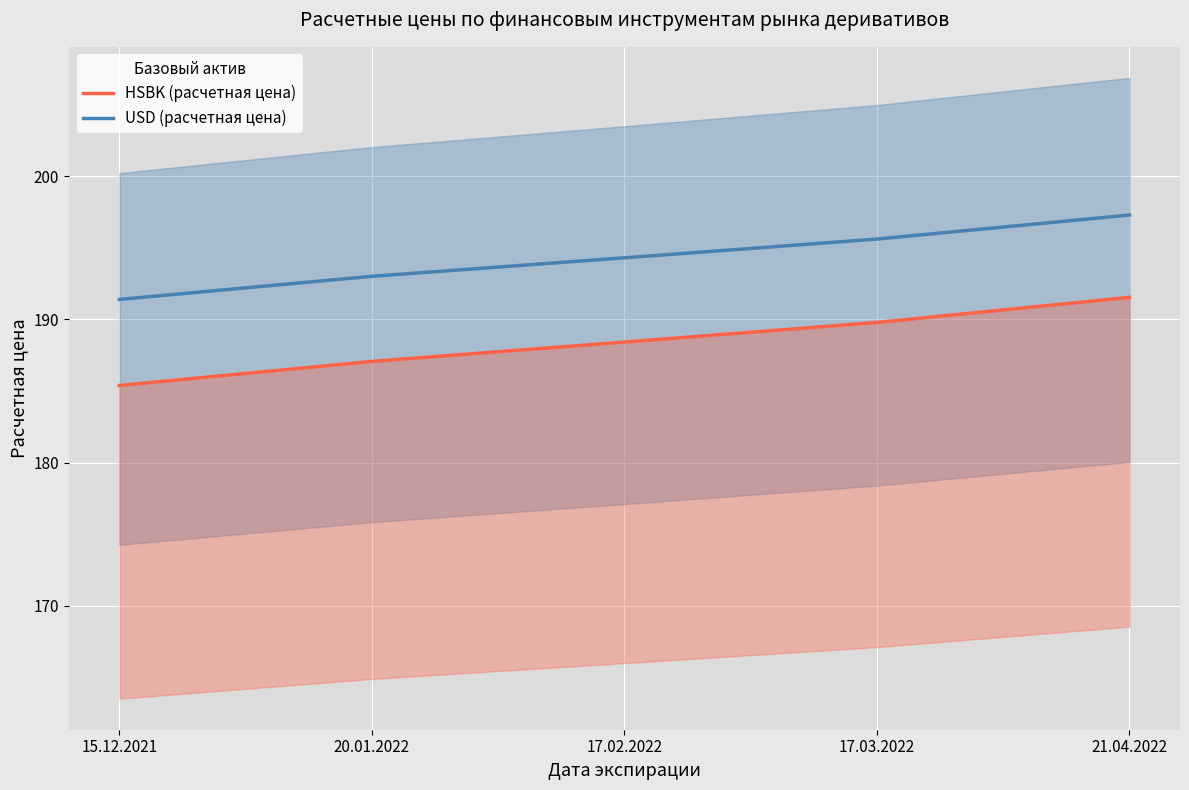

What is the difference between the second highest and minimum values in the HSBK (расчетная цена) series?

4.4